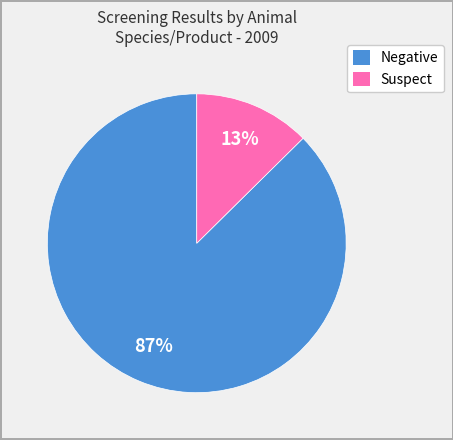

To the nearest percent, what is the average slice percentage?

50%